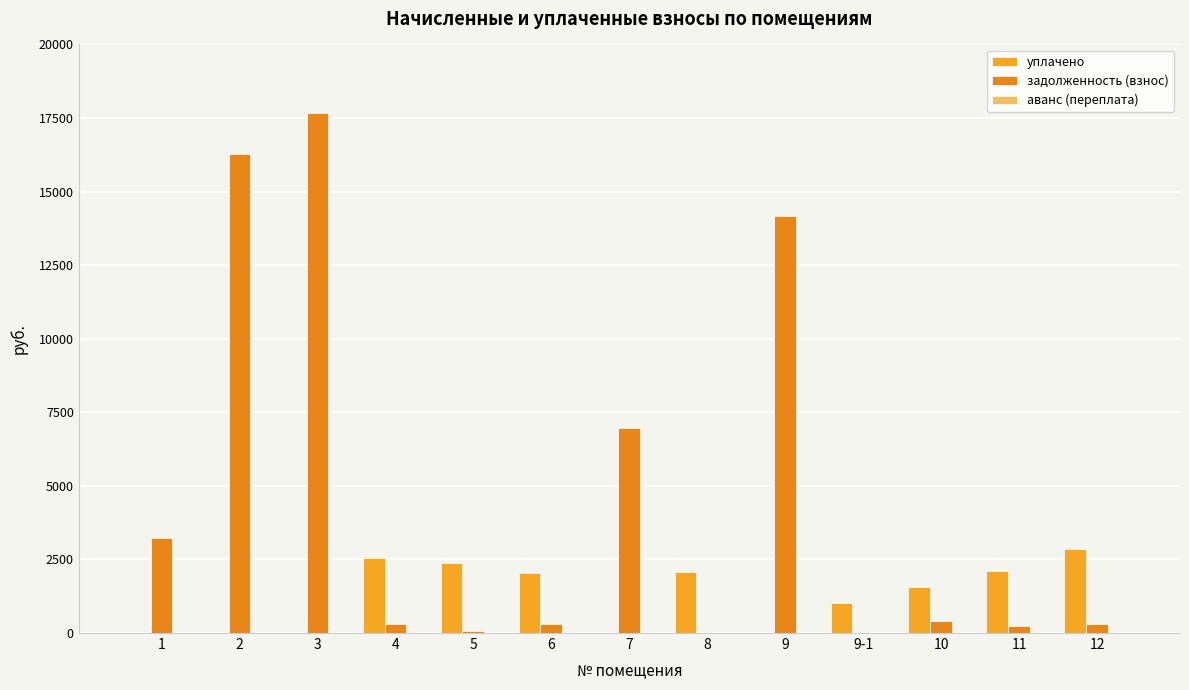

What is the total value across all series at 9?

14184.2